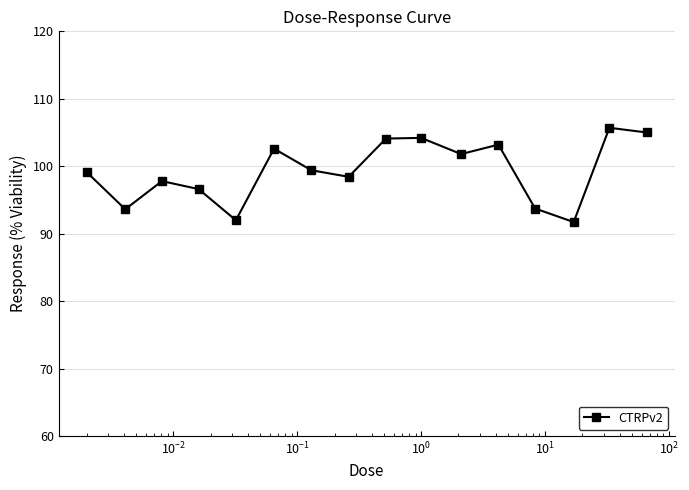

What is the sum of all values?

1589.0